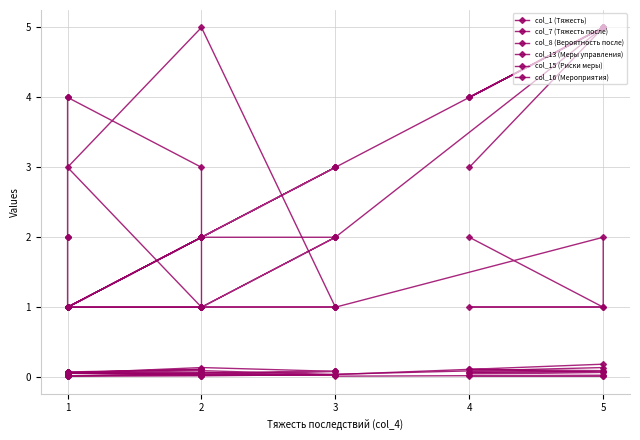

At which label does col_1 (Тяжесть) reach its minimum?

1